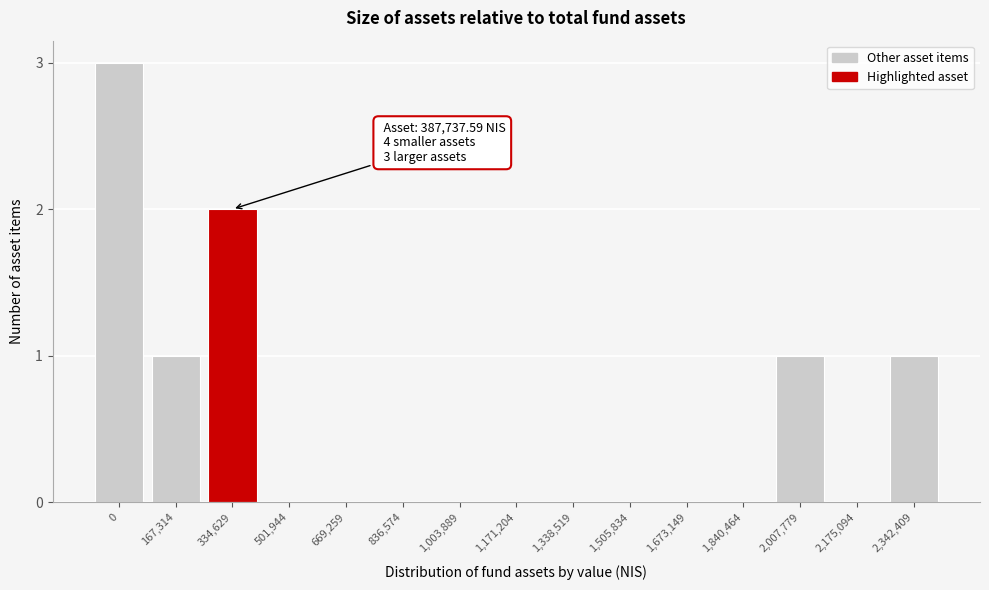

Reading left to right, list all the values displayed in this chart.

0=3	167,314=1	334,629=2	501,944=0	669,259=0	836,574=0	1,003,889=0	1,171,204=0	1,338,519=0	1,505,834=0	1,673,149=0	1,840,464=0	2,007,779=1	2,175,094=0	2,342,409=1